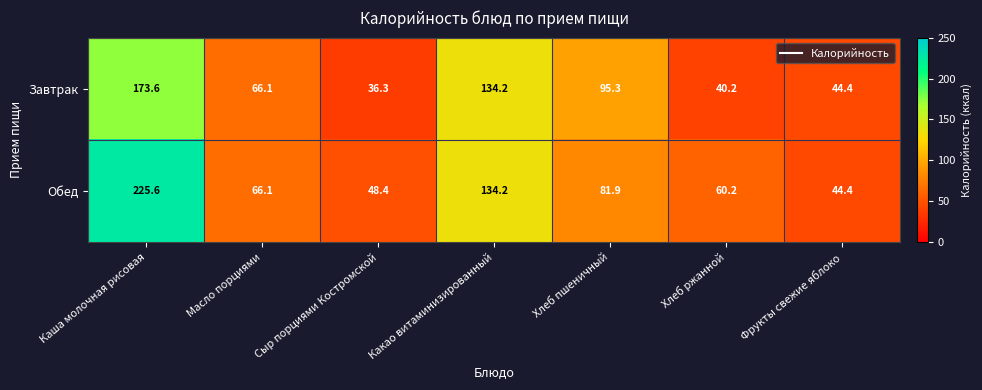

Which series has the largest range (max minus min)?

Обед